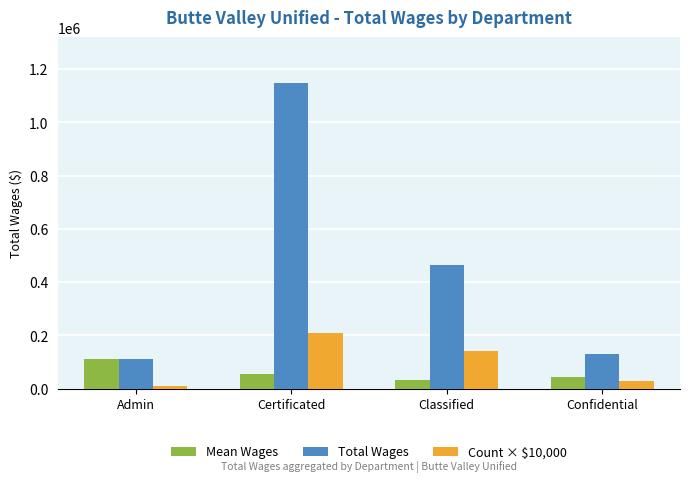

How many distinct data groups are displayed?

3